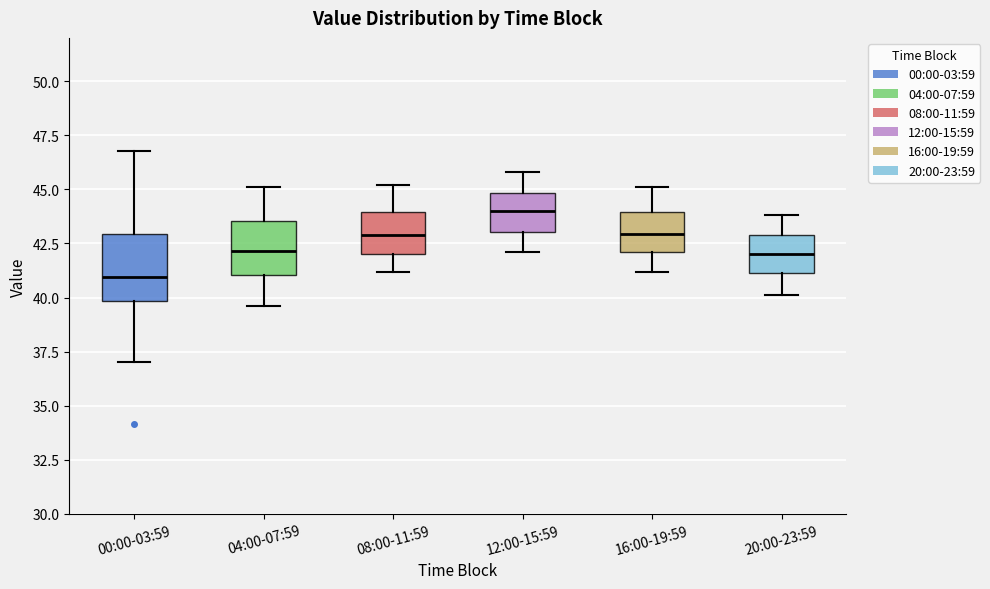

Where does the lower whisker of the box for 04:00-07:59 end on the y-axis? The values are not printed on the chart, so give them approximately, as read against the axis.

39.5